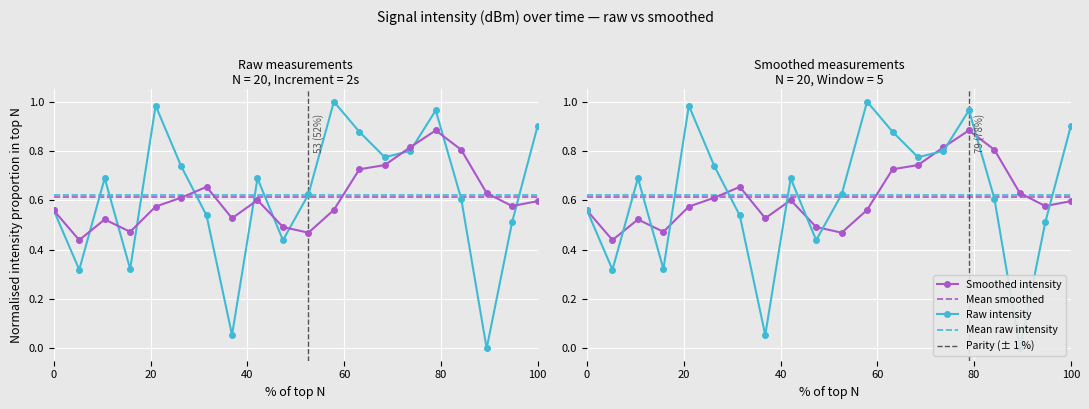

Where is the first local minimum?

2